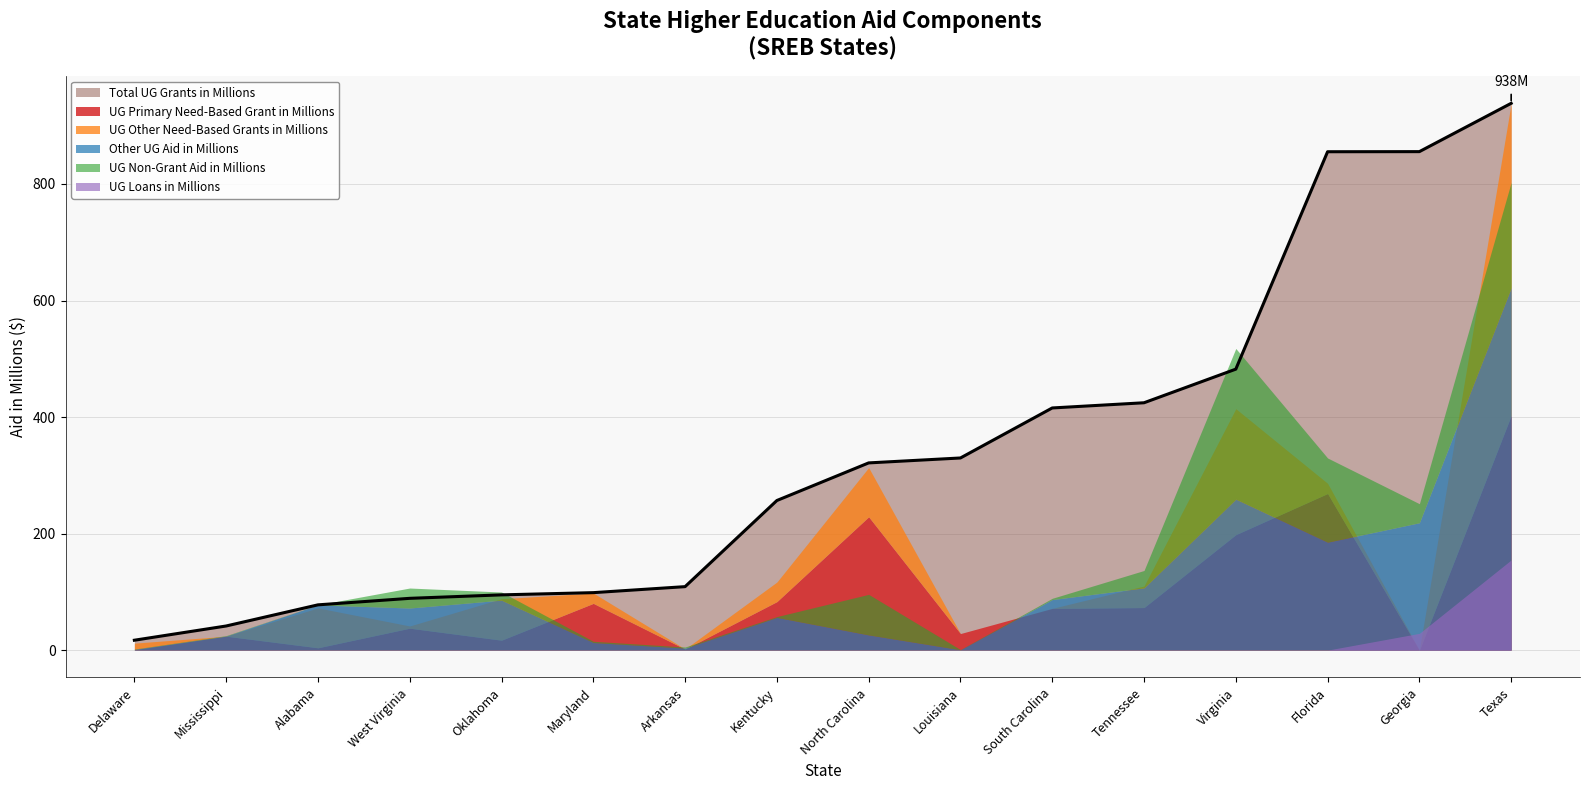

True or false: Total UG Grants in Millions has a value of 77.7 at Alabama.

True